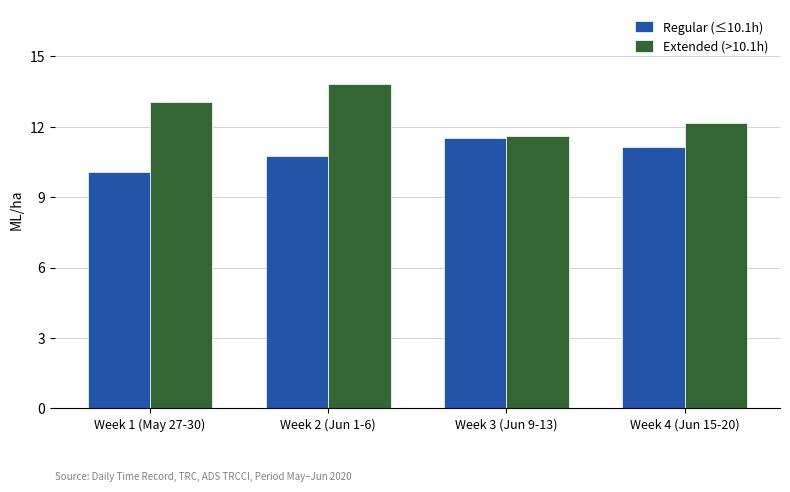

Where does the Regular (≤10.1h) series first go above 11?

Week 3 (Jun 9-13)